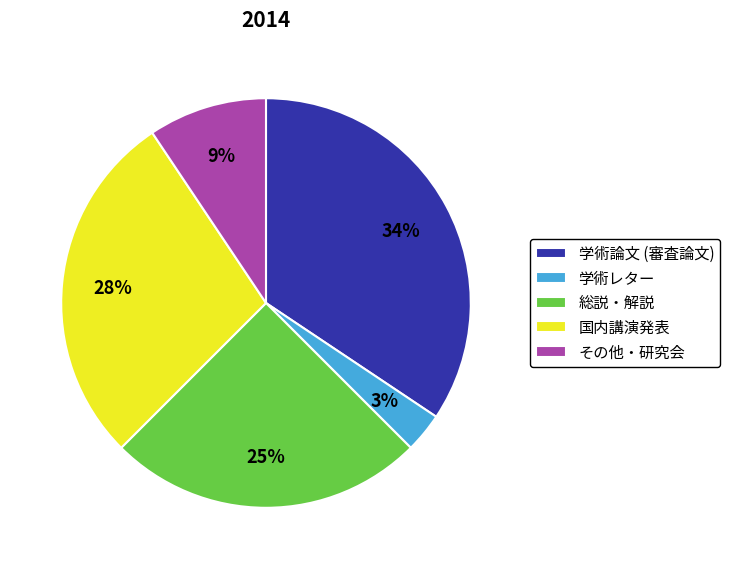

To the nearest percent, what percentage of the pie is 学術レター?

3%